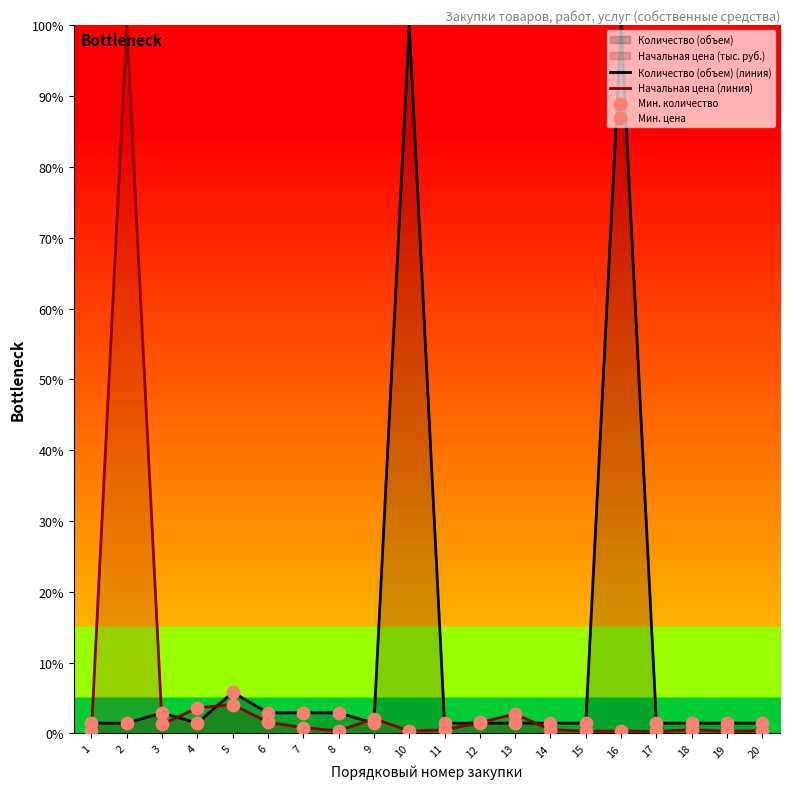

Which series contains the highest Y value?

Сведения о количестве (объеме)